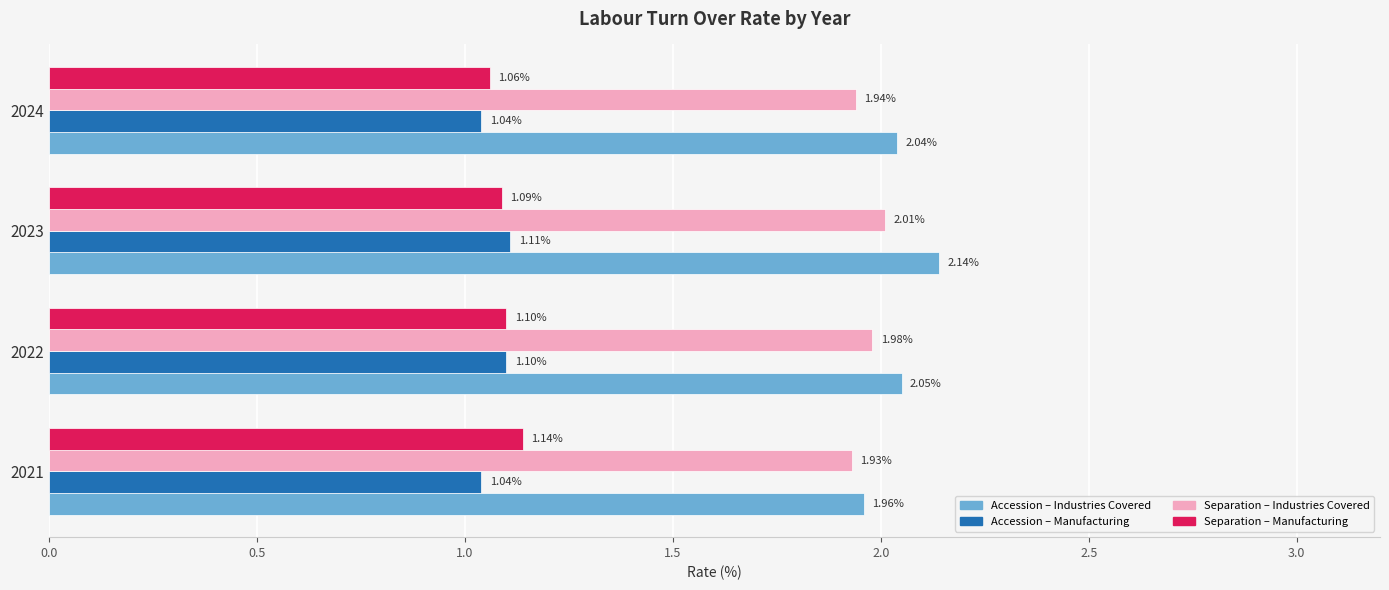

What is the spread (max minus min) of values at 2021?

0.9